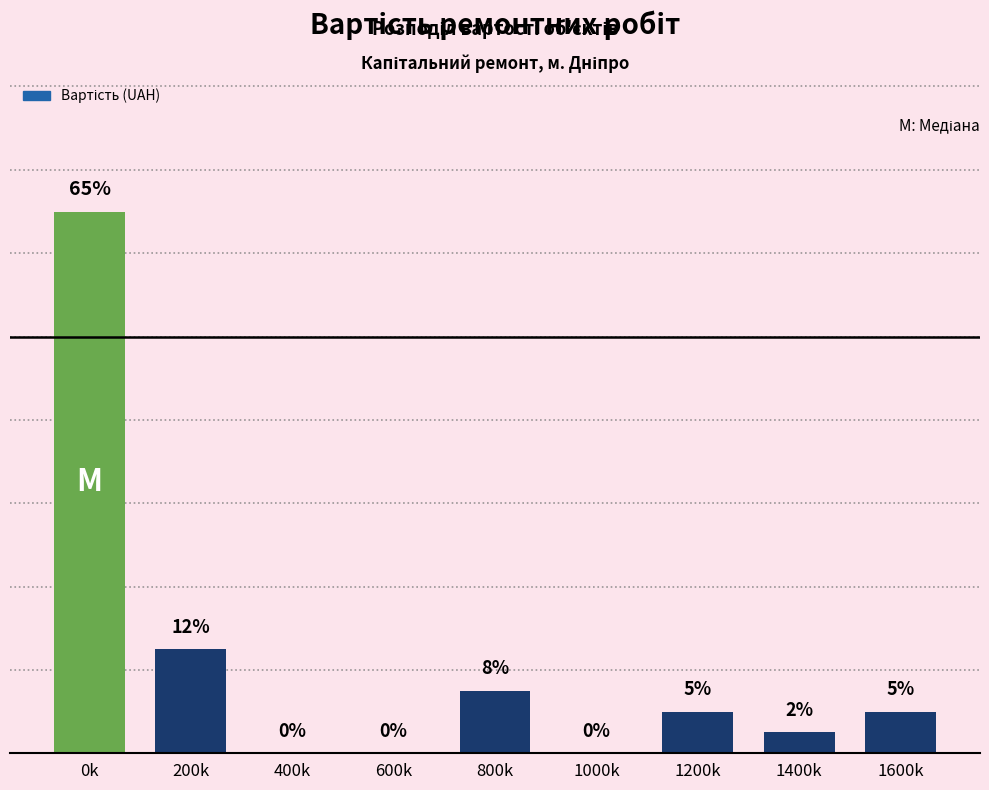

Which has a higher value, 400k or 200k?

200k